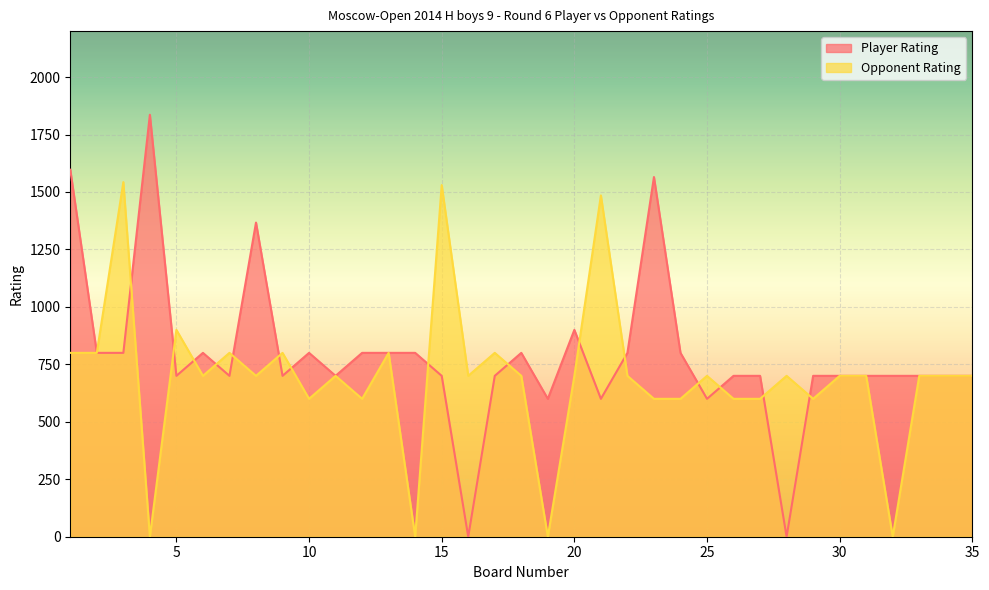

How many interior local valleys does the Player Rating series have?

9